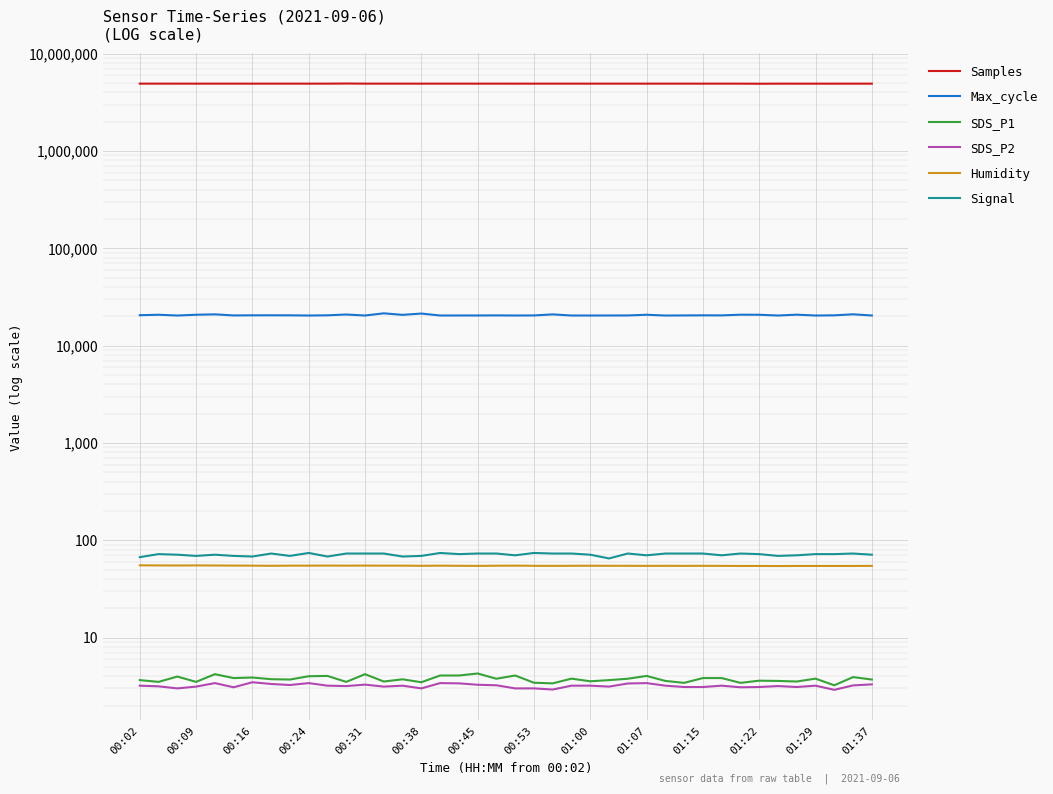

How many lines are shown in the chart?

6